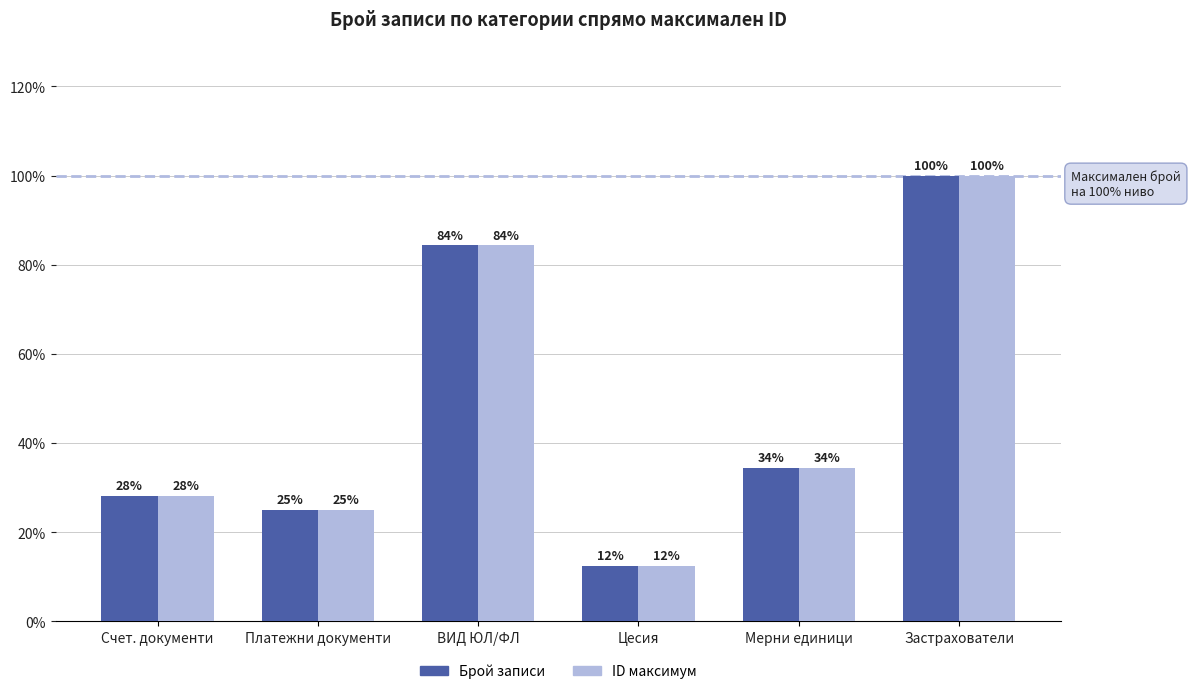

Where is ID максимум nearest to the value 56?

Мерни единици